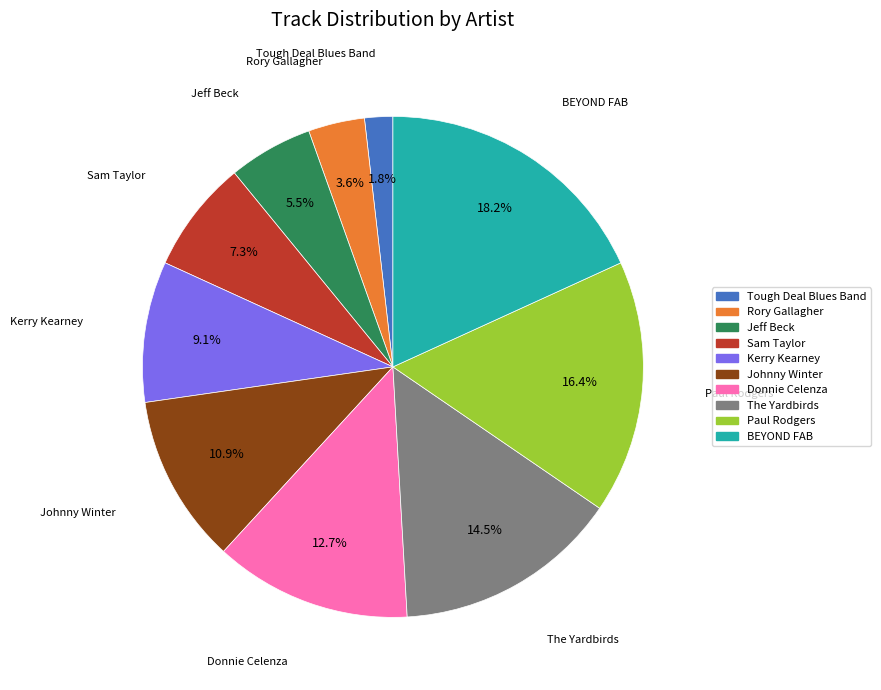

What is the ratio of the value at Tough Deal Blues Band to the value at Donnie Celenza?

0.1